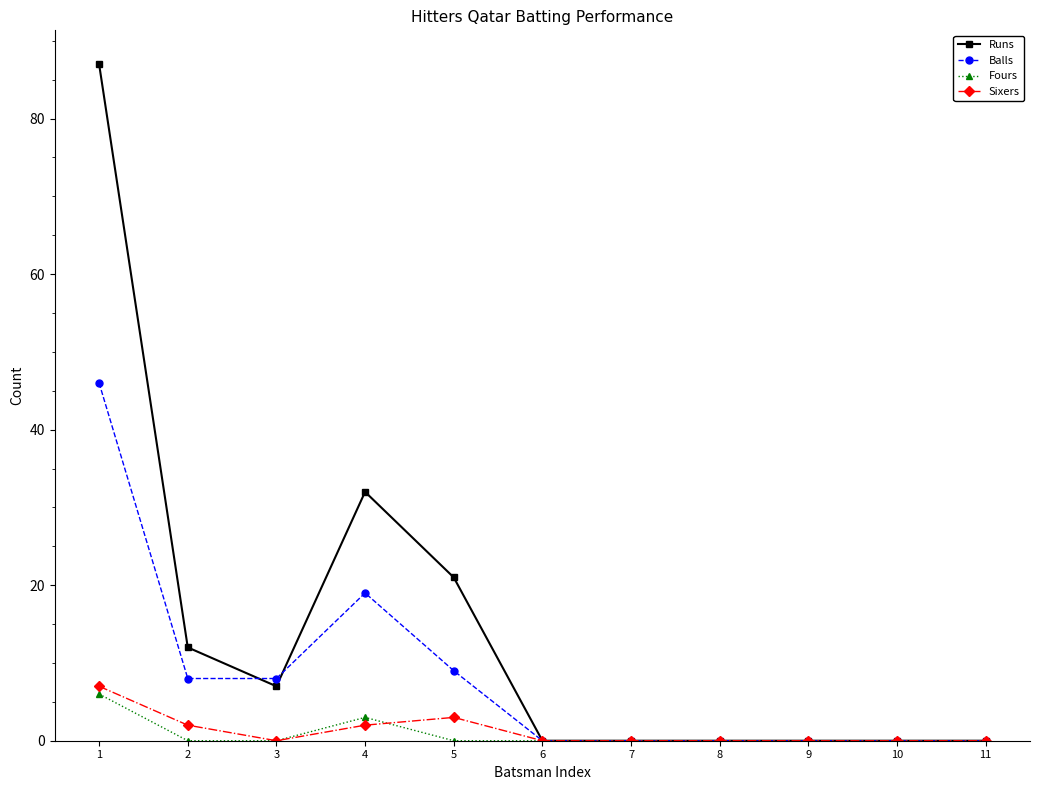

Which category has the highest value across all series?

1